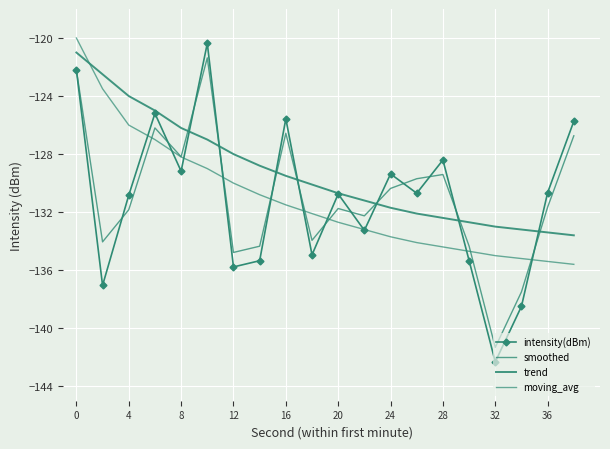

How many lines are shown in the chart?

4